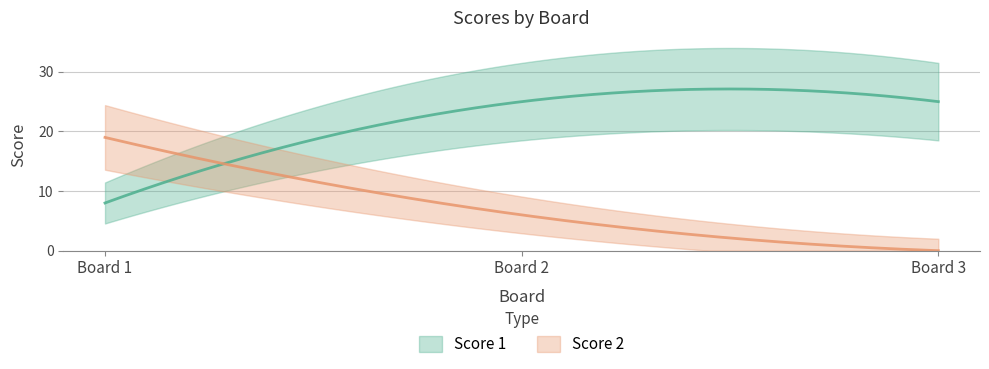

Which category has the highest value in the Score 1 series?

2